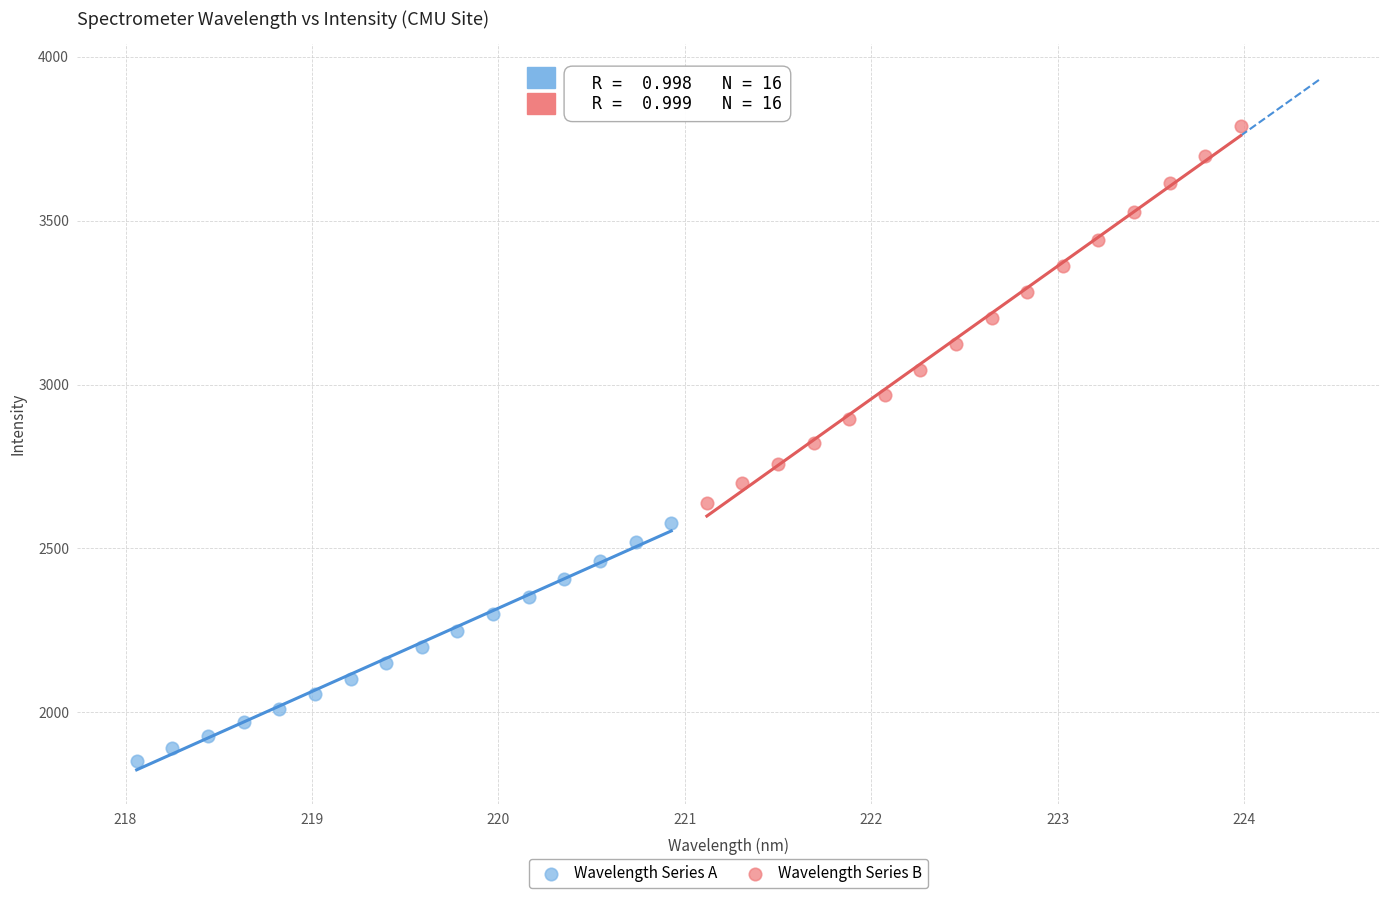

Which series reaches the maximum Y coordinate?

Wavelength Series B